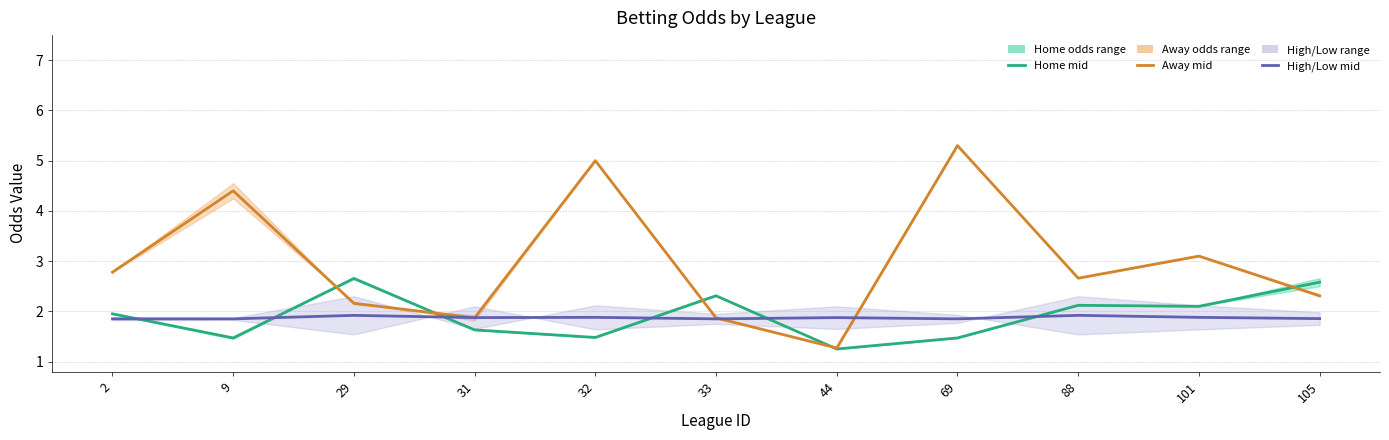

How many lines are shown in the chart?

3